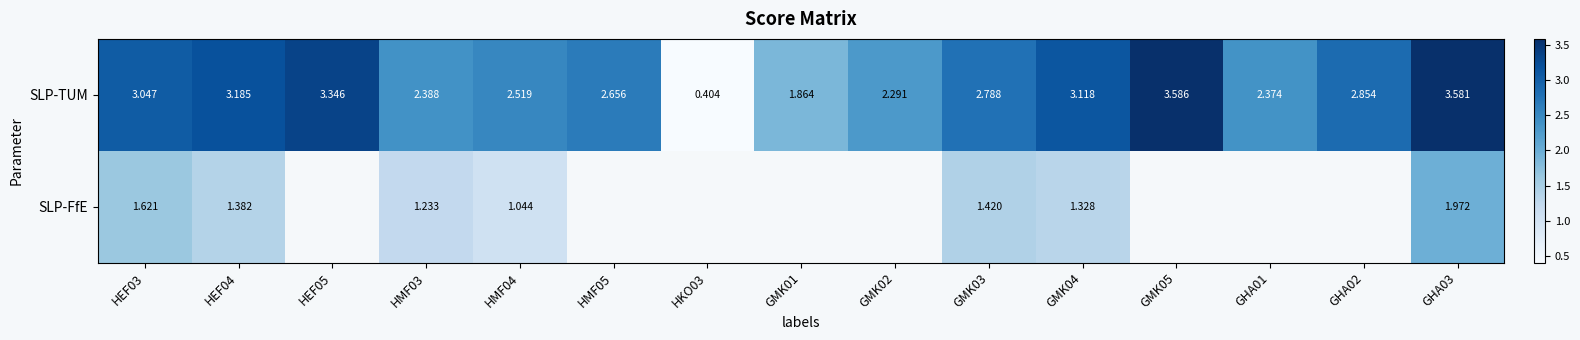

Which has a higher value, HMF03 or HEF03?

HEF03